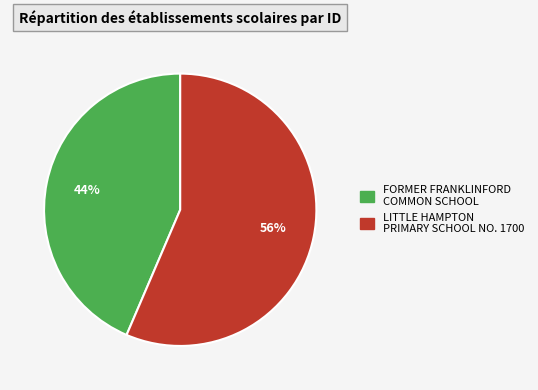

What is the majority slice?

LITTLE HAMPTON PRIMARY SCHOOL NO. 1700